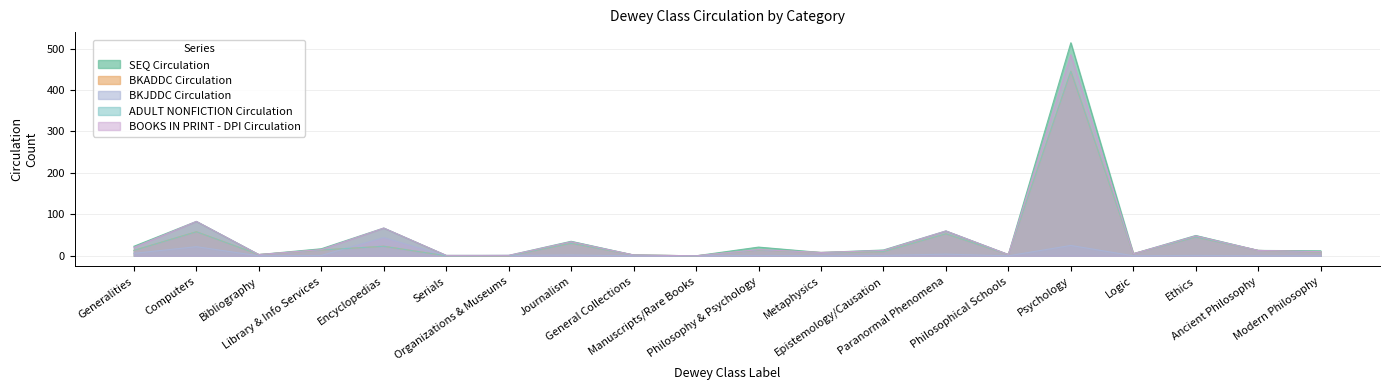

What is the difference between the ADULT NONFICTION Circulation values at Serials and Generalities?

13